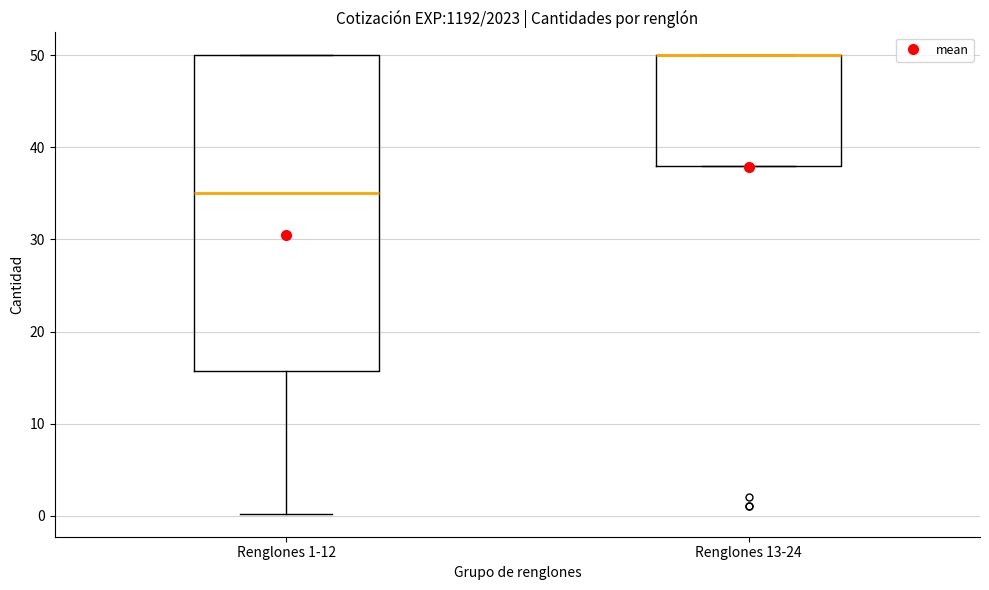

Which box is the tallest, from its lower edge to its upper edge?

Renglones 1-12